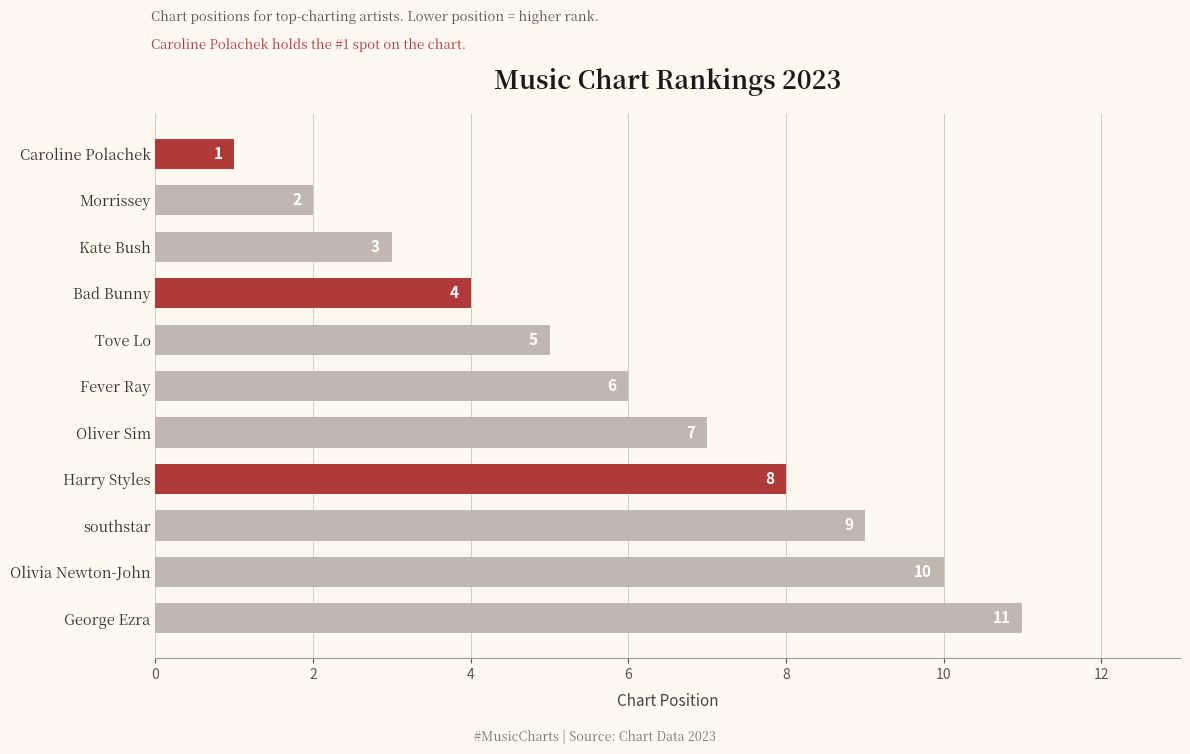

Rank the categories by value from lowest to highest.

Caroline Polachek, Morrissey, Kate Bush, Bad Bunny, Tove Lo, Fever Ray, Oliver Sim, Harry Styles, southstar, Olivia Newton-John, George Ezra